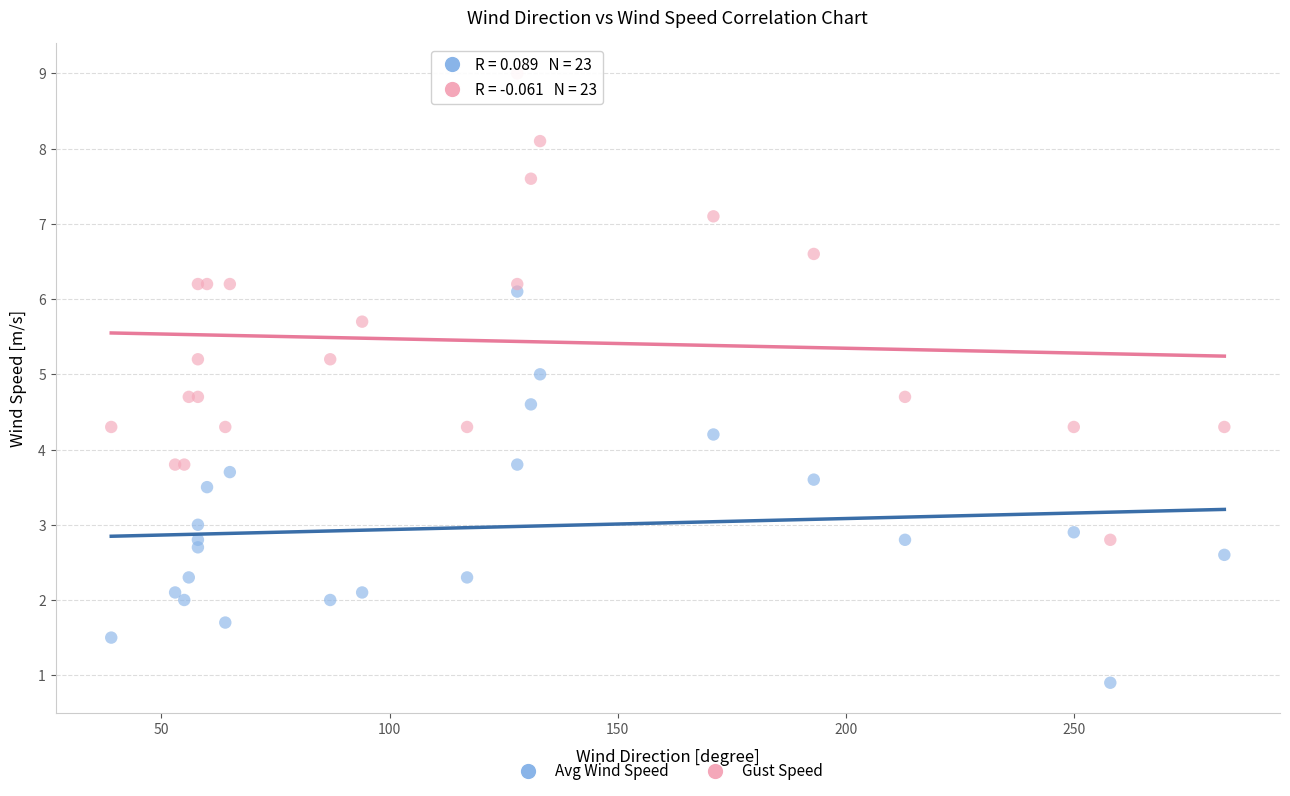

Which series contains the highest Y value?

Gust Speed